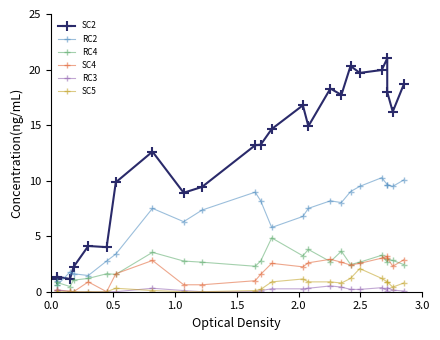

How many values in SC5 are above zero?

16